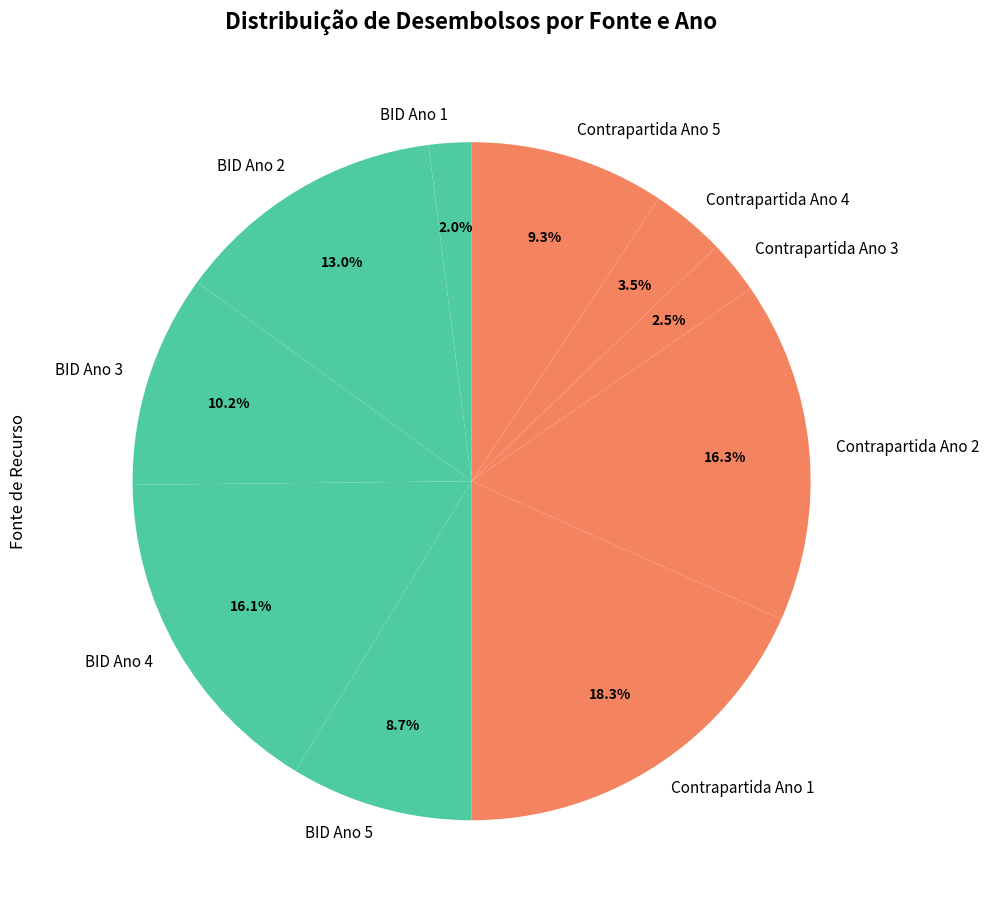

Between BID Ano 4 and BID Ano 5, which is larger?

BID Ano 4